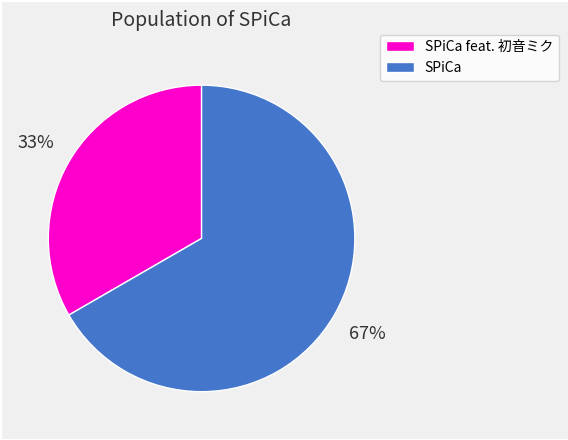

The SPiCa feat. 初音ミク slice represents 23% of the pie. True or false?

False